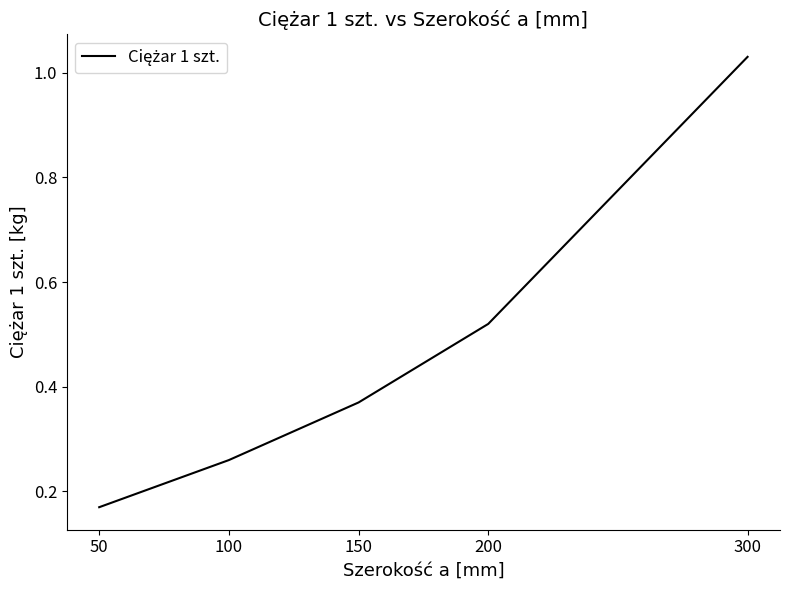

Which category has the lowest value across all series?

50